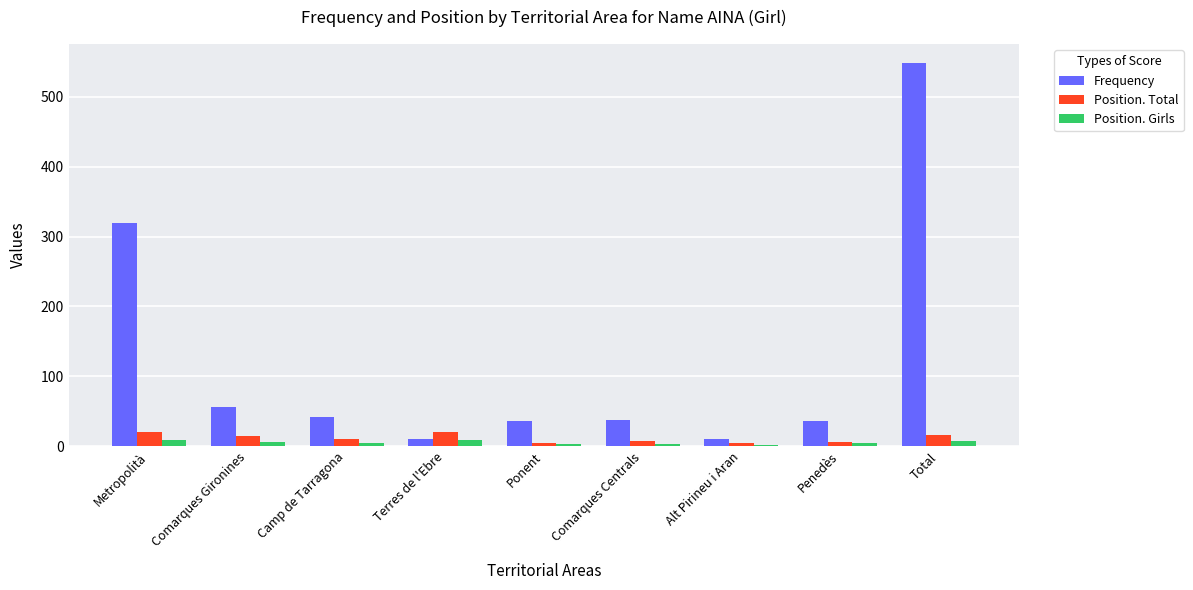

How many data points in Frequency are less than 38?

4